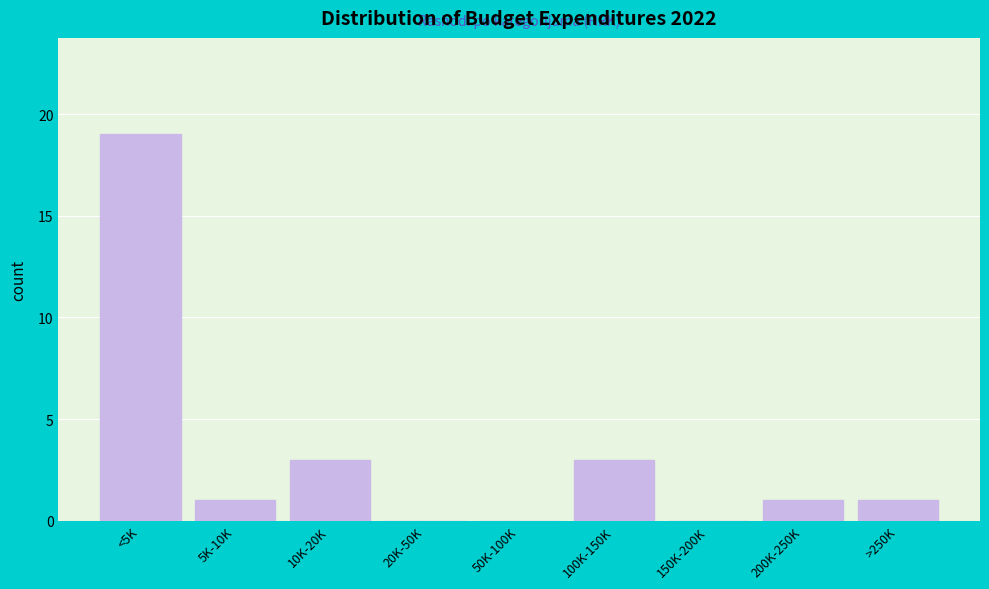

Reading left to right, transcribe all the data shown in this chart.

<5K=19	5K-10K=1	10K-20K=3	20K-50K=0	50K-100K=0	100K-150K=3	150K-200K=0	200K-250K=1	>250K=1